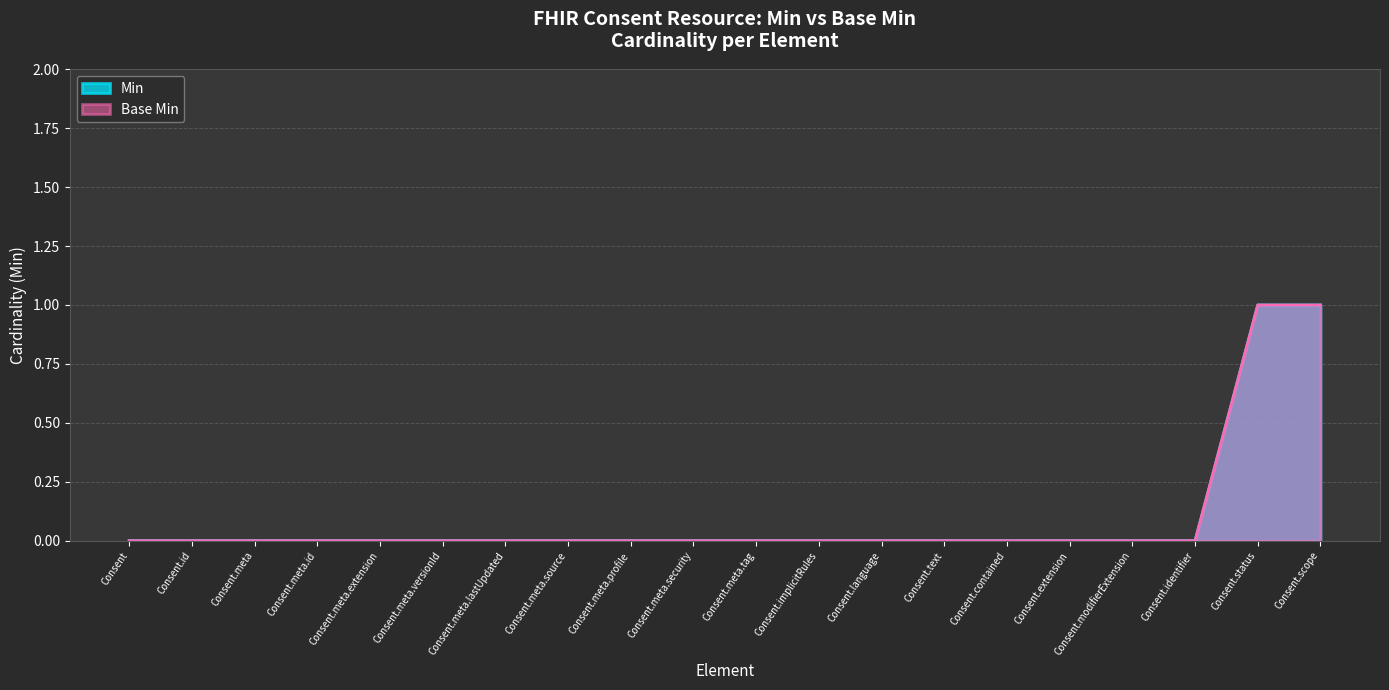

How many lines are shown in the chart?

2